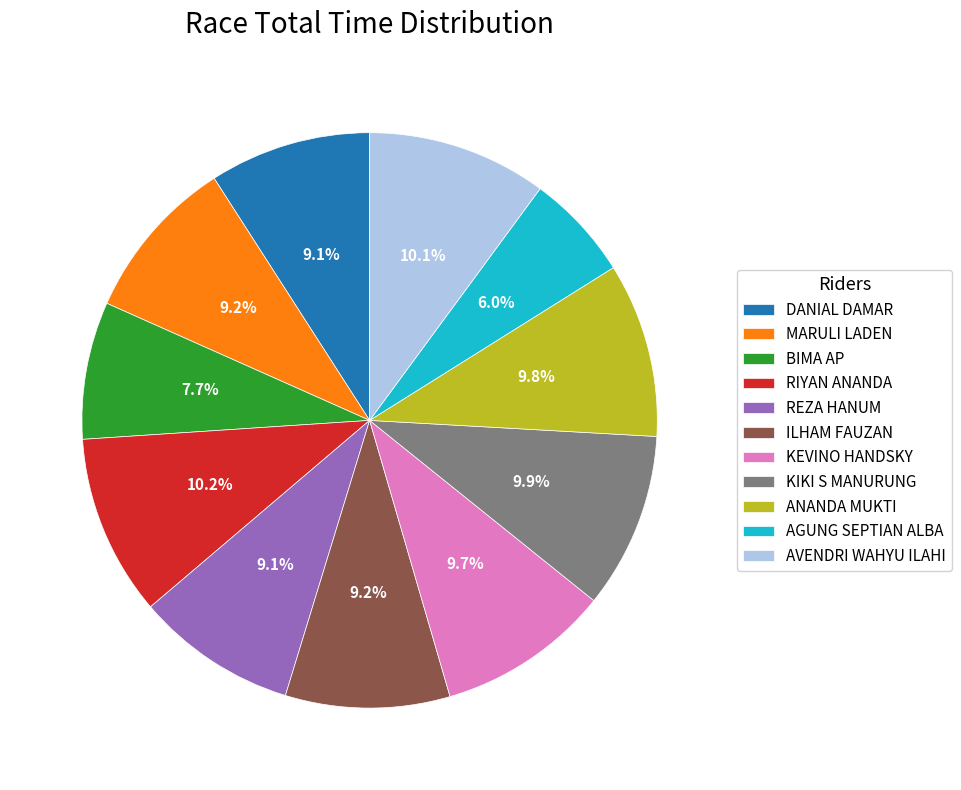

True or false: AGUNG SEPTIAN ALBA accounts for 1% of the total.

False